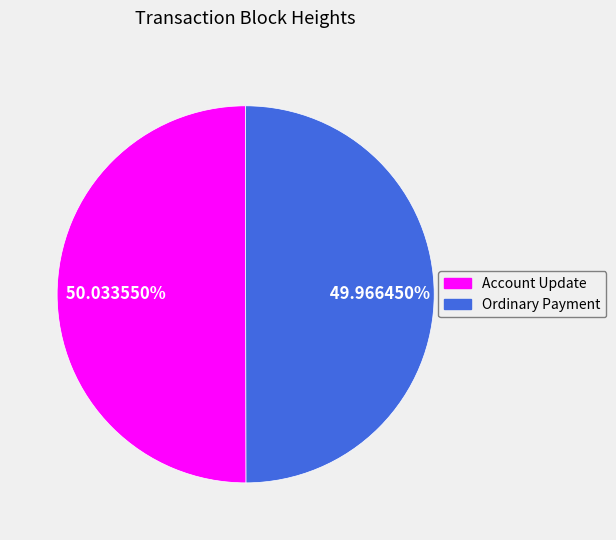

Approximately how many times larger is the value at Ordinary Payment compared to Account Update?

1.0